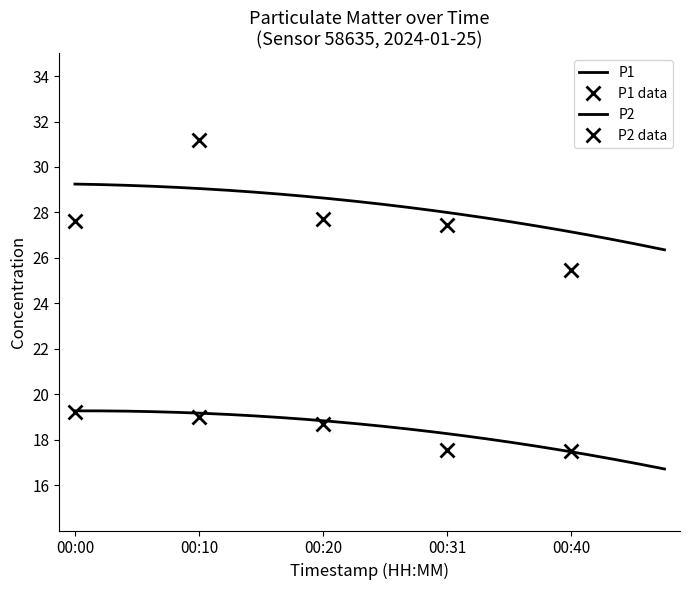

Which series has the largest range (max minus min)?

P1